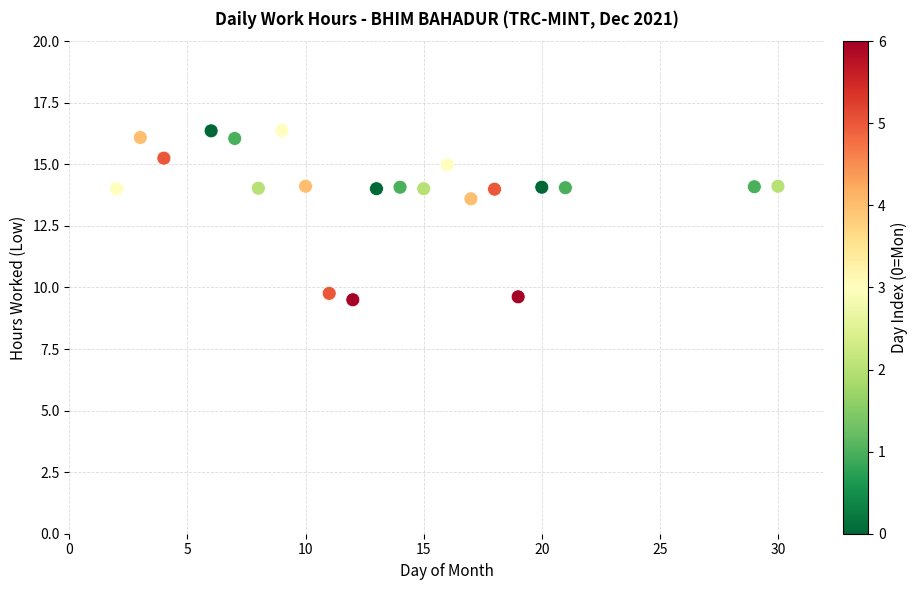

What Y value in the scatter plot is closest to 12?

13.6